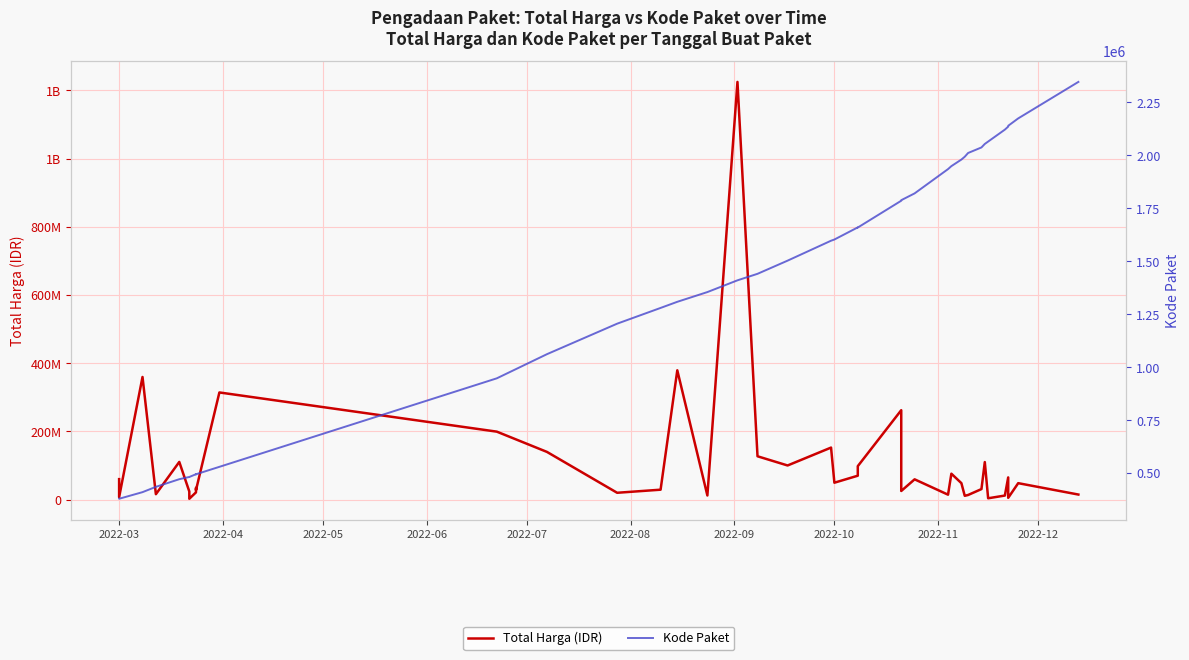

True or false: Kode Paket and Total Harga (IDR) intersect in this chart.

False